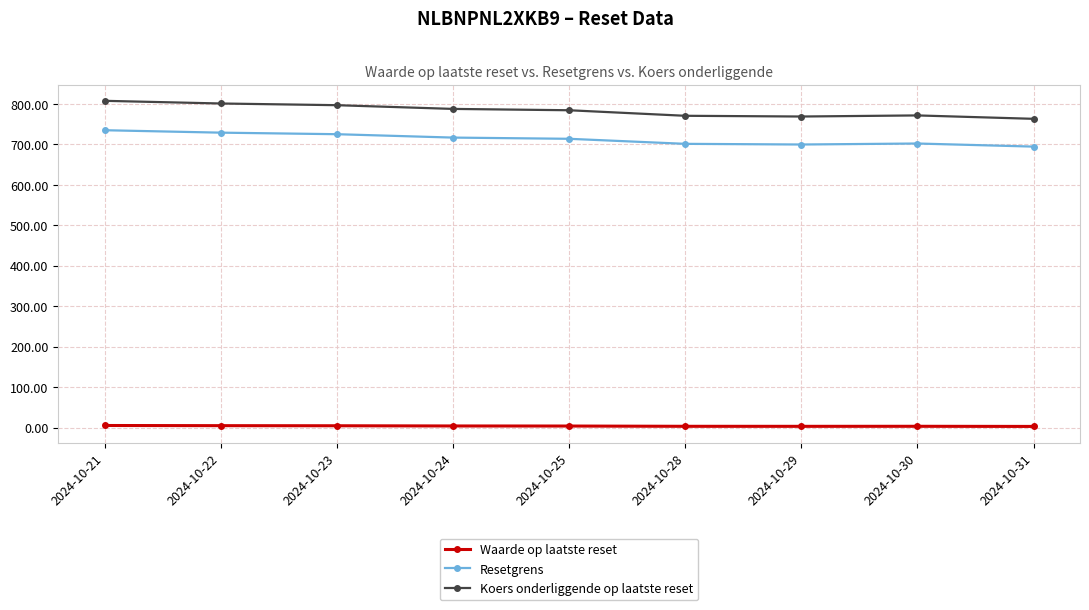

What are all the series names shown in the legend?

Waarde op laatste reset, Resetgrens, Koers onderliggende op laatste reset